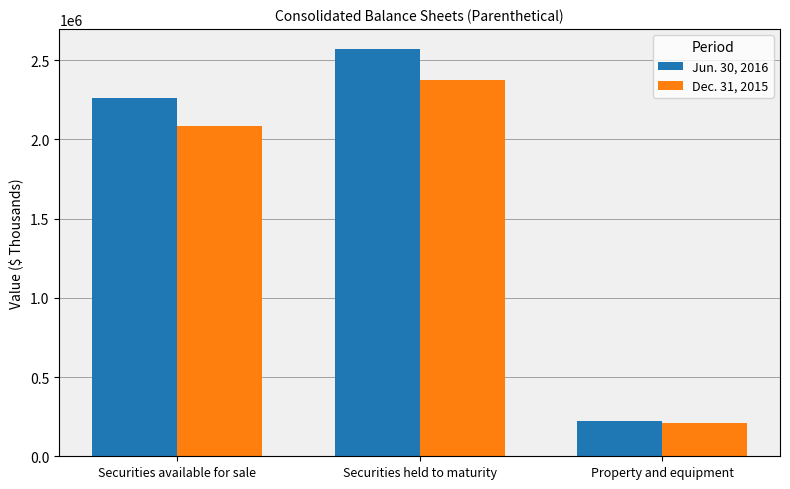

What is the minimum value for Jun. 30, 2016?

223046